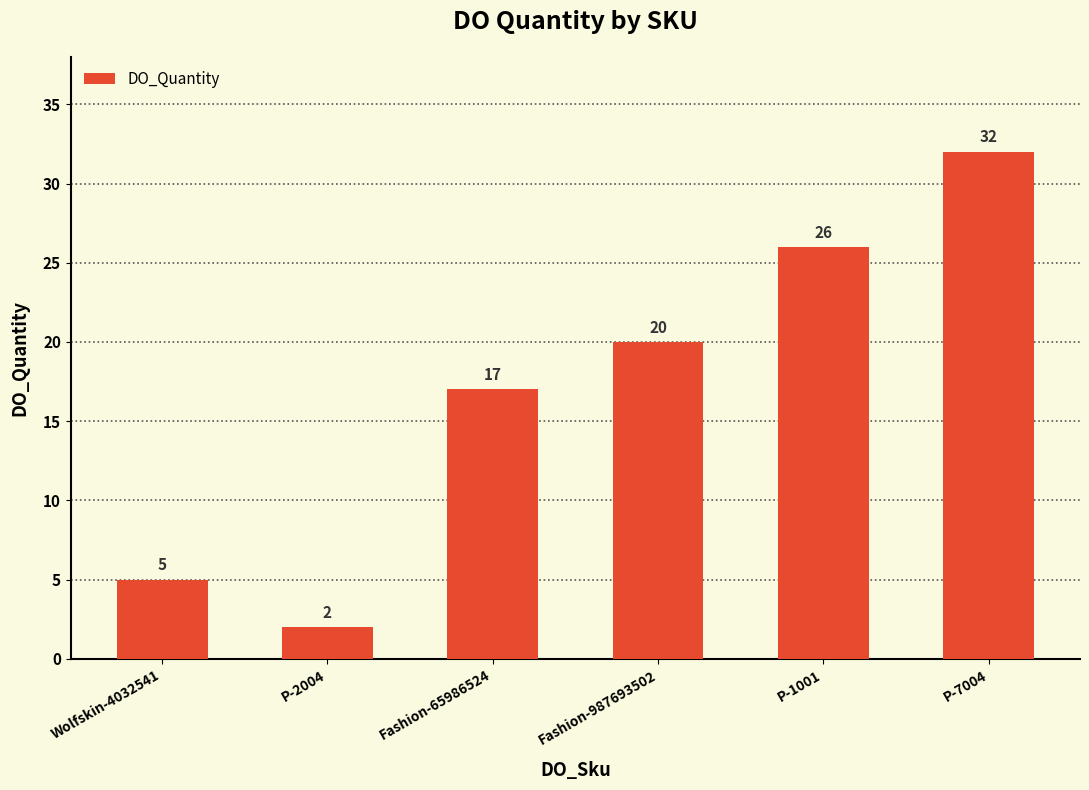

How many data points are less than 20?

3